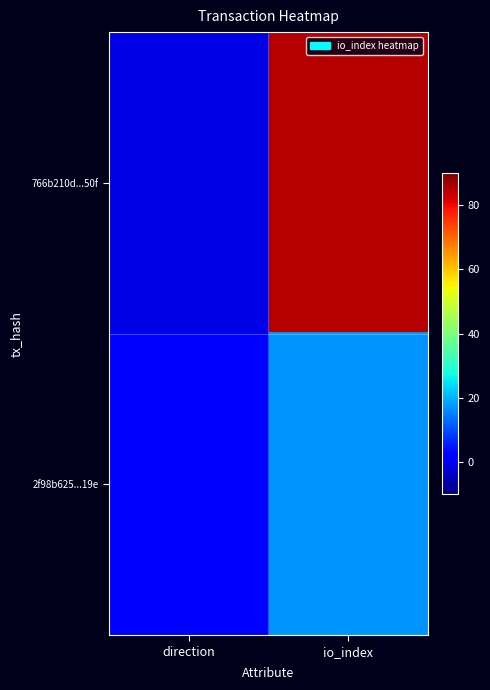

Which series has the widest spread of values?

766b210d...50f